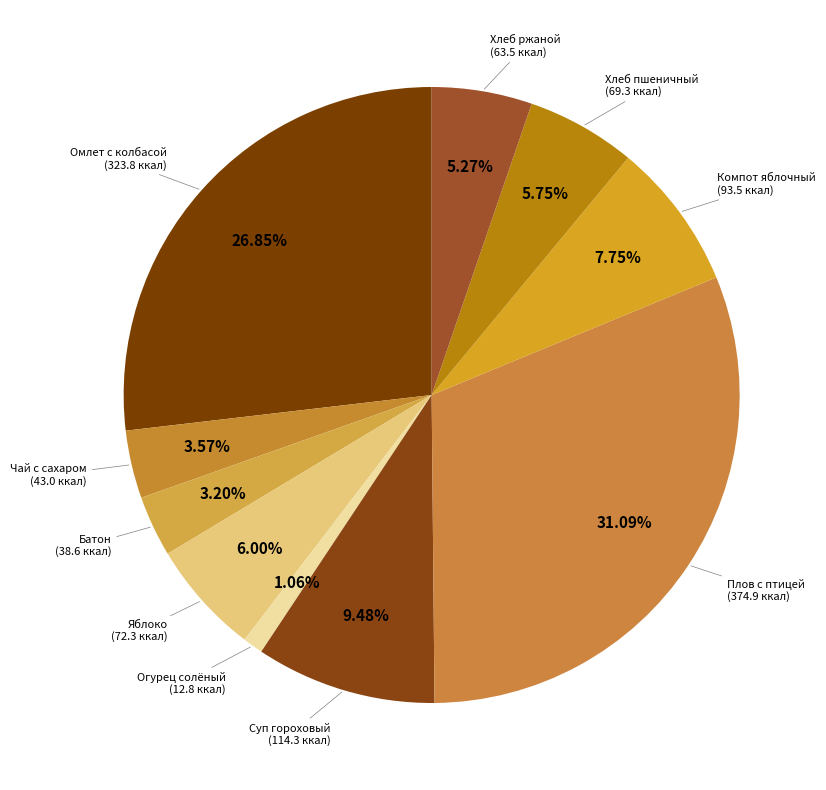

Count the number of slices in the pie.

10